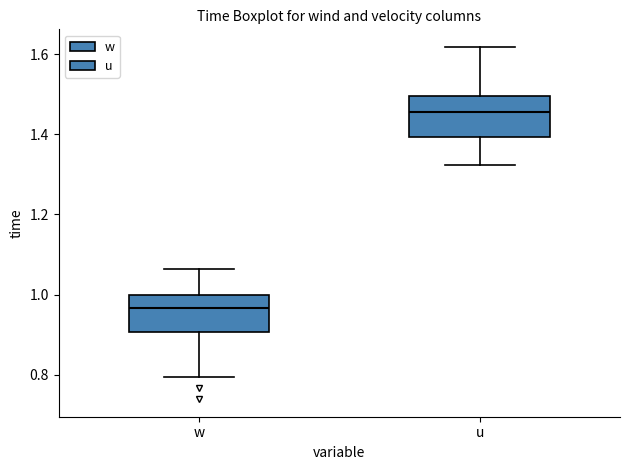

Reading left to right, read every box against the y-axis: the position of its median line, the range the box covers, and the ends of its whiskers. The values are not printed on the chart, so give them approximately, as read against the axis.

w: median 0.96, box 0.90 to 1.00, whiskers 0.80 to 1.06
u: median 1.46, box 1.40 to 1.50, whiskers 1.32 to 1.62